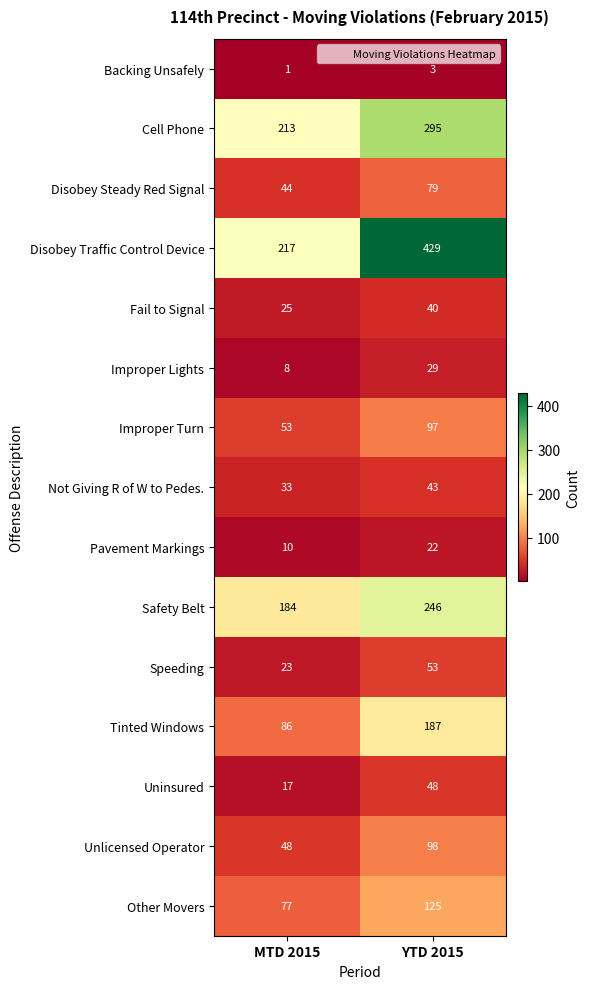

Reading right to left, transcribe all the data shown in this chart.

Backing Unsafely: 3	1
Cell Phone: 295	213
Disobey Steady Red Signal: 79	44
Disobey Traffic Control Device: 429	217
Fail to Signal: 40	25
Improper Lights: 29	8
Improper Turn: 97	53
Not Giving R of W to Pedes.: 43	33
Pavement Markings: 22	10
Safety Belt: 246	184
Speeding: 53	23
Tinted Windows: 187	86
Uninsured: 48	17
Unlicensed Operator: 98	48
Other Movers: 125	77